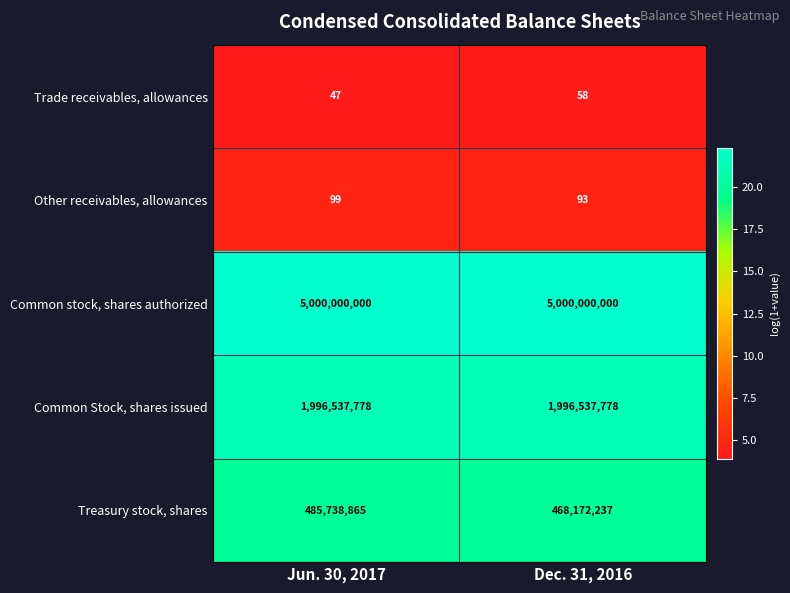

Reading right to left, extract all data points from this chart.

Trade receivables, allowances: Dec. 31, 2016=58	Jun. 30, 2017=47
Other receivables, allowances: Dec. 31, 2016=93	Jun. 30, 2017=99
Common stock, shares authorized: Dec. 31, 2016=5000000000	Jun. 30, 2017=5000000000
Common Stock, shares issued: Dec. 31, 2016=1996537778	Jun. 30, 2017=1996537778
Treasury stock, shares: Dec. 31, 2016=468172237	Jun. 30, 2017=485738865